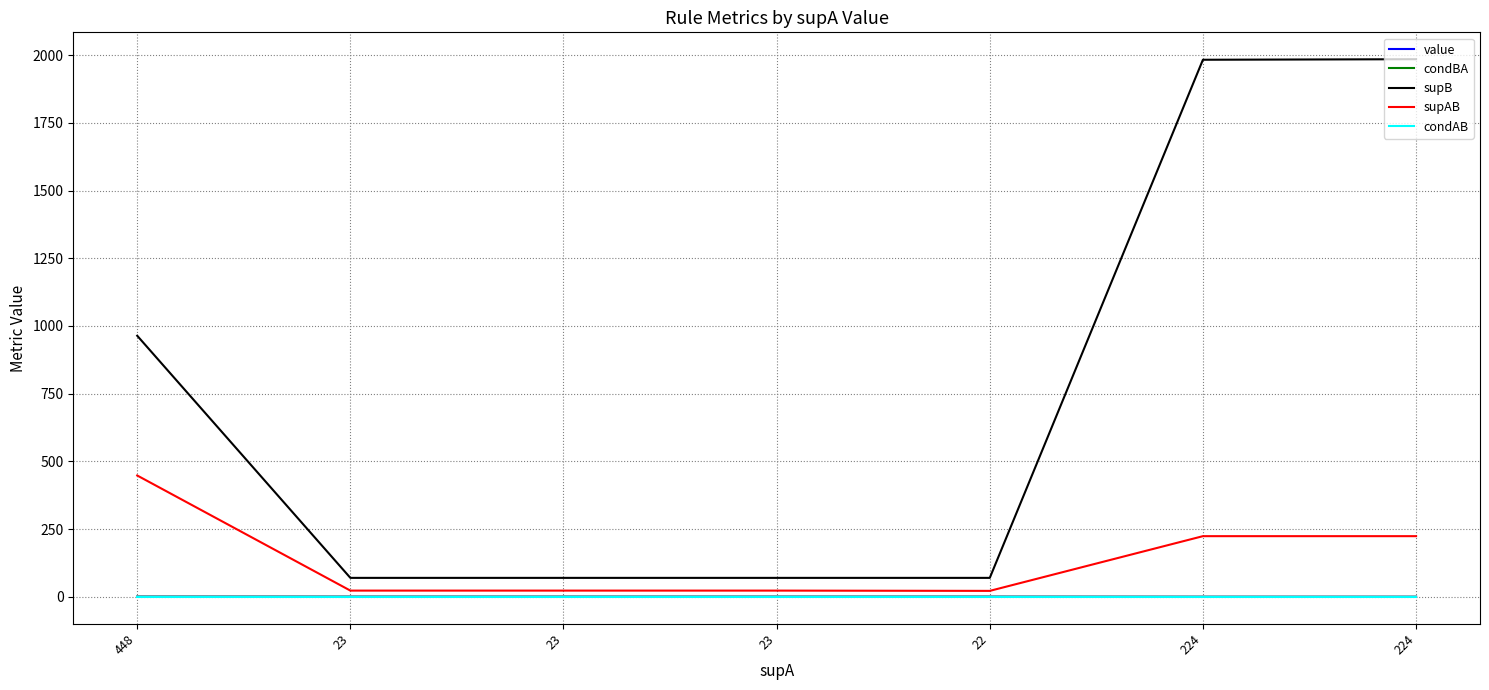

Between 224 and 224, which series saw the biggest shift?

supB